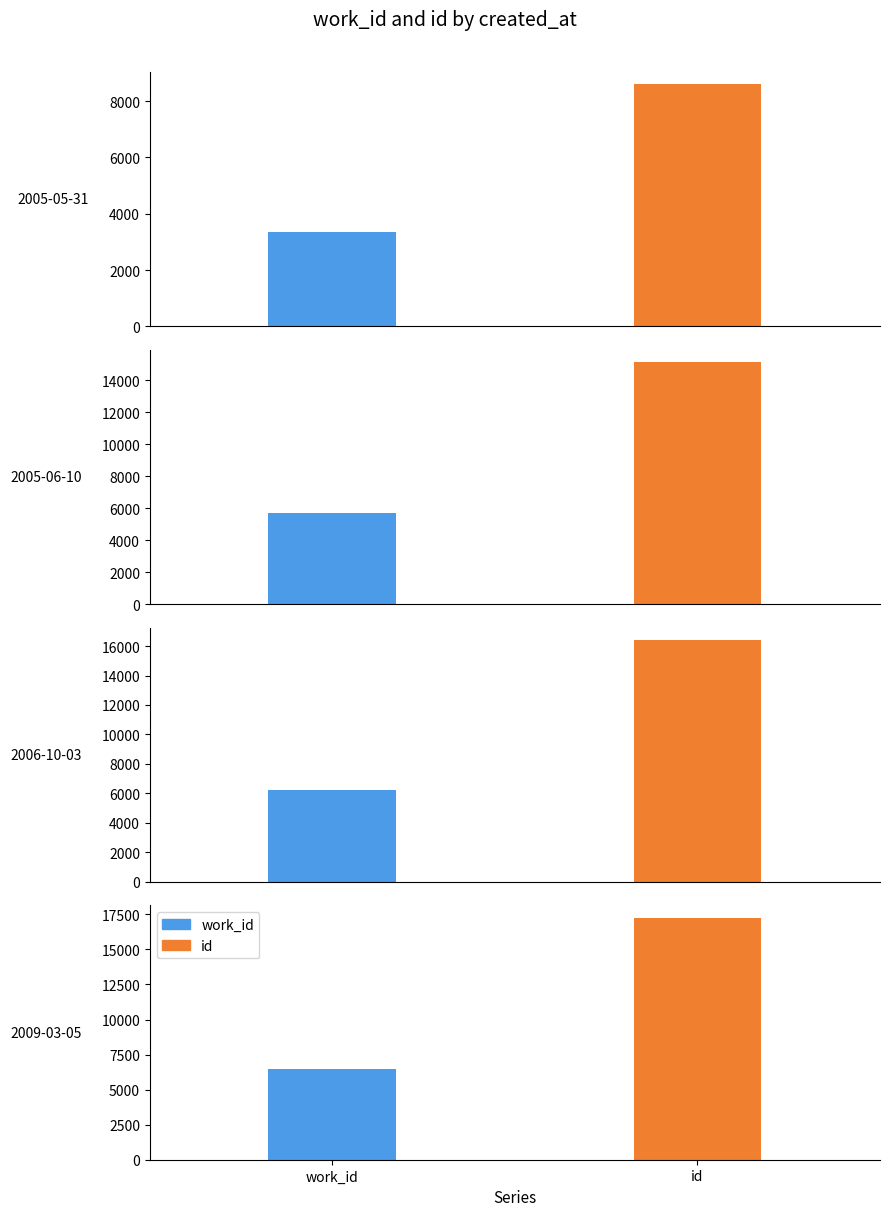

What is the minimum value for id?

8606